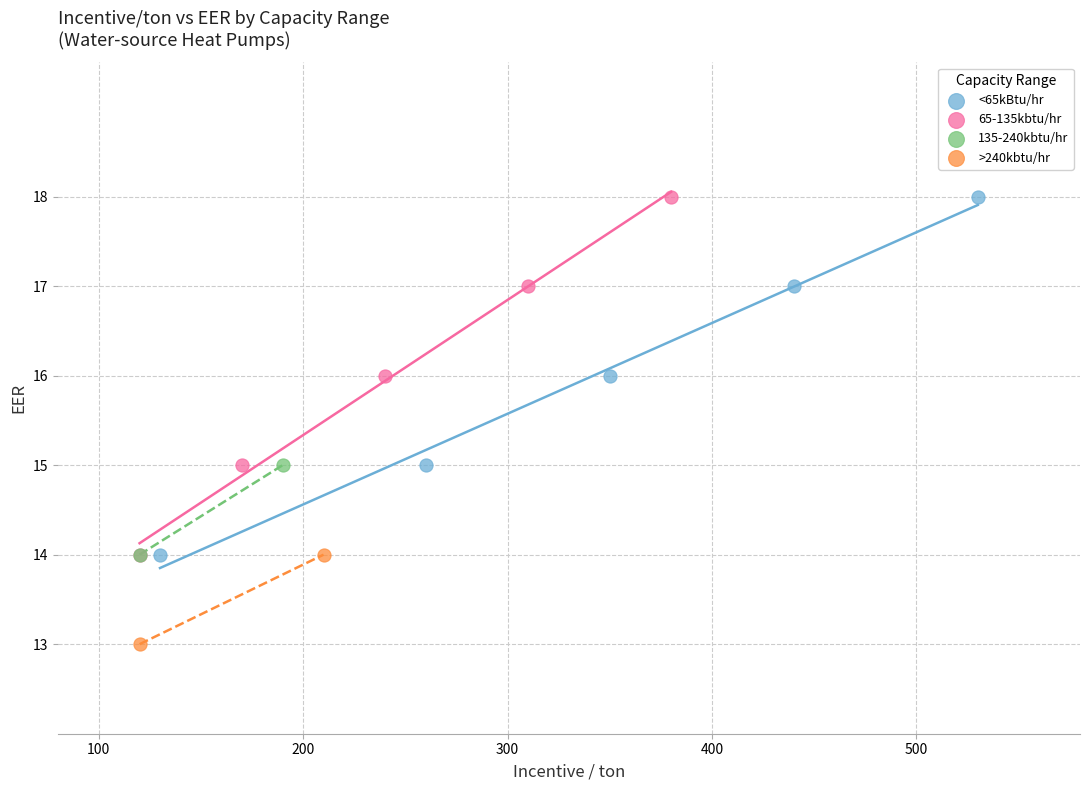

What are all the series names shown in the legend?

<65kBtu/hr, 65-135kbtu/hr, 135-240kbtu/hr, >240kbtu/hr